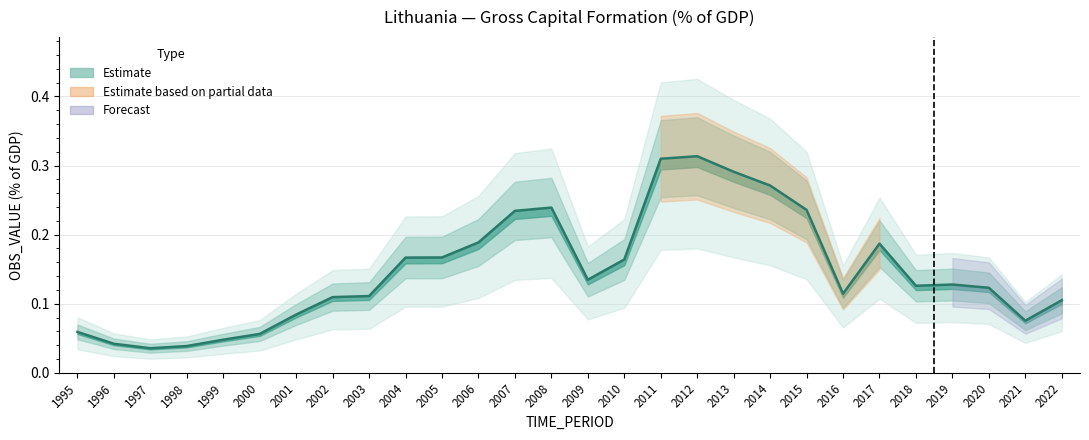

Rank the categories by value from highest to lowest.

2012, 2011, 2013, 2014, 2008, 2015, 2007, 2006, 2017, 2005, 2004, 2010, 2009, 2019, 2018, 2020, 2016, 2003, 2002, 2022, 2001, 2021, 1995, 2000, 1999, 1996, 1998, 1997